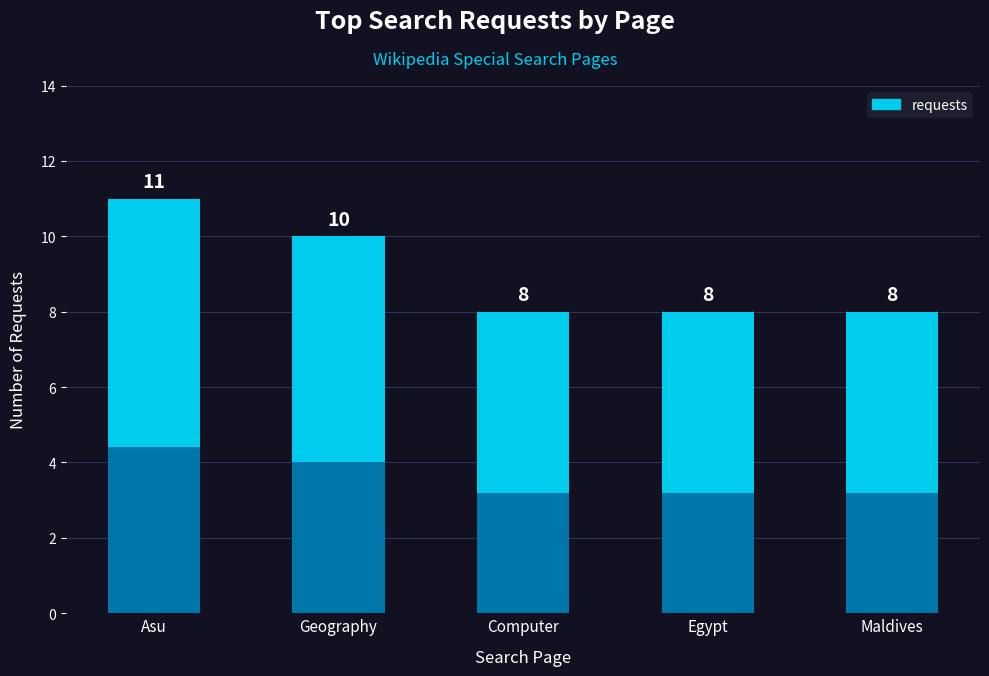

What is the sum of the values at Special:Search/Geography and Special:Search/Maldives?

18